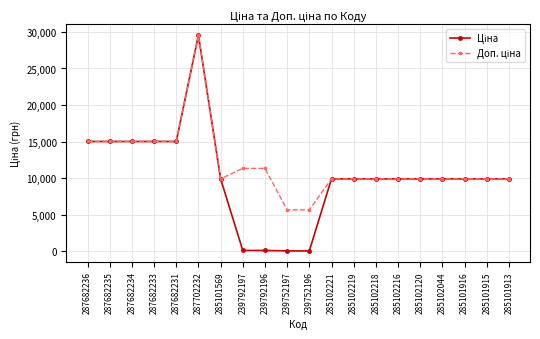

What is the total value across all series at 239792196?

11447.3